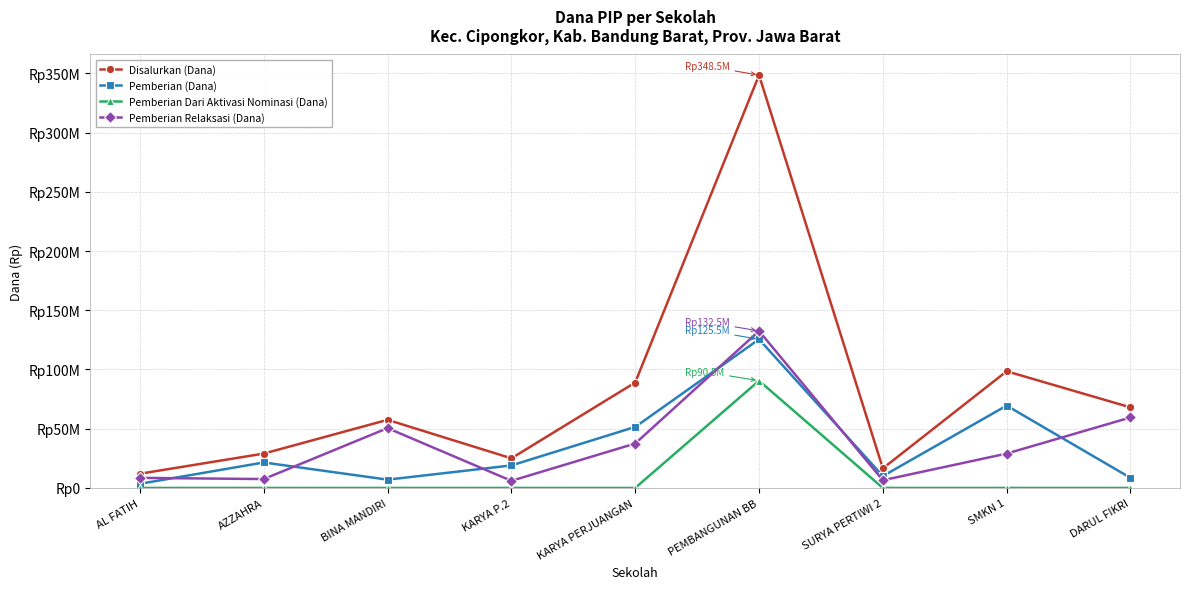

Which series has the largest total across all categories?

Disalurkan (Dana)